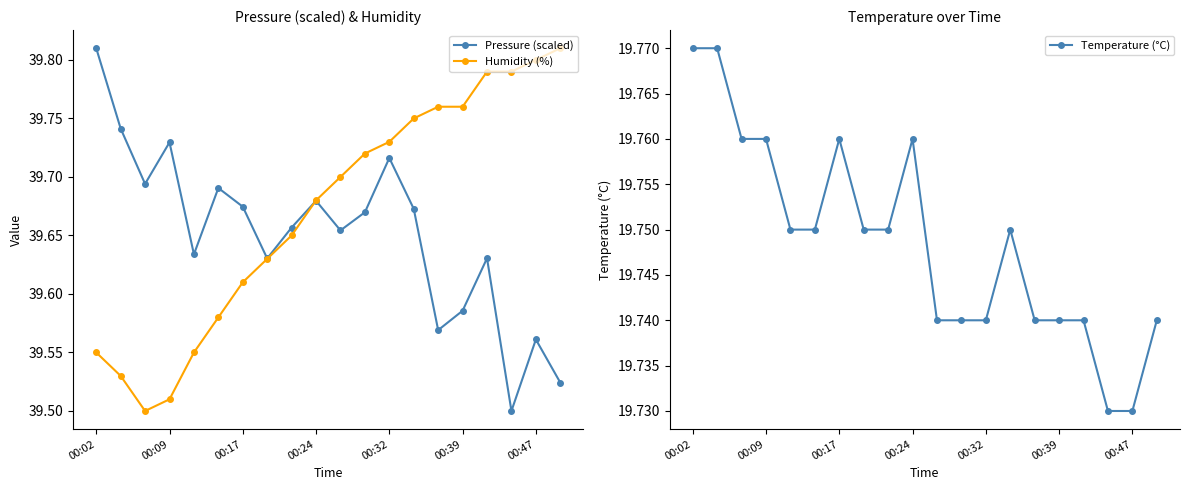

At how many categories does at least one series exceed 38?

20